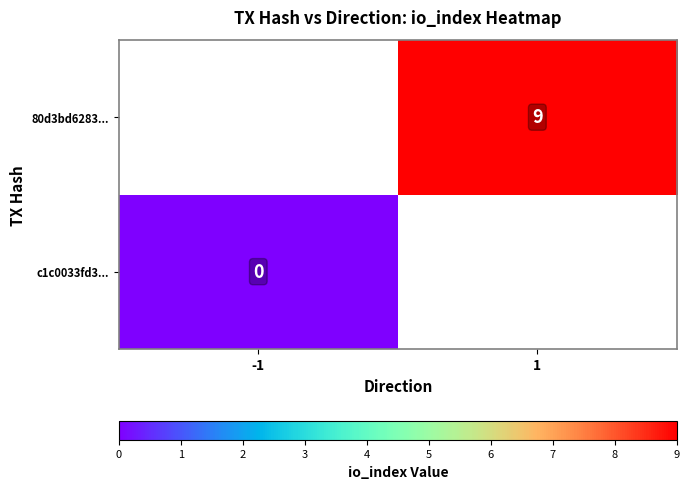

True or false: 80d3bd6283... has a value of 13 at 1.

False